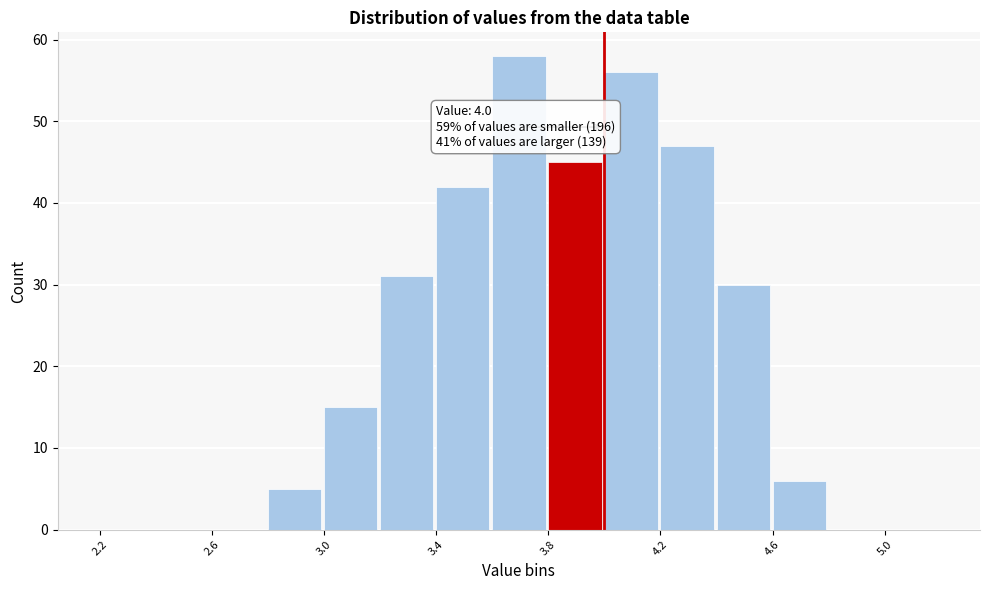

Over which range of the x-axis is the bar tallest?

3.6 to 3.8